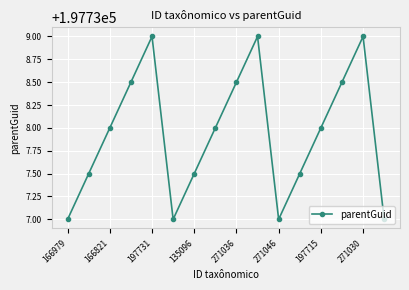

What is the value of the 15th point from the left?

197739.0